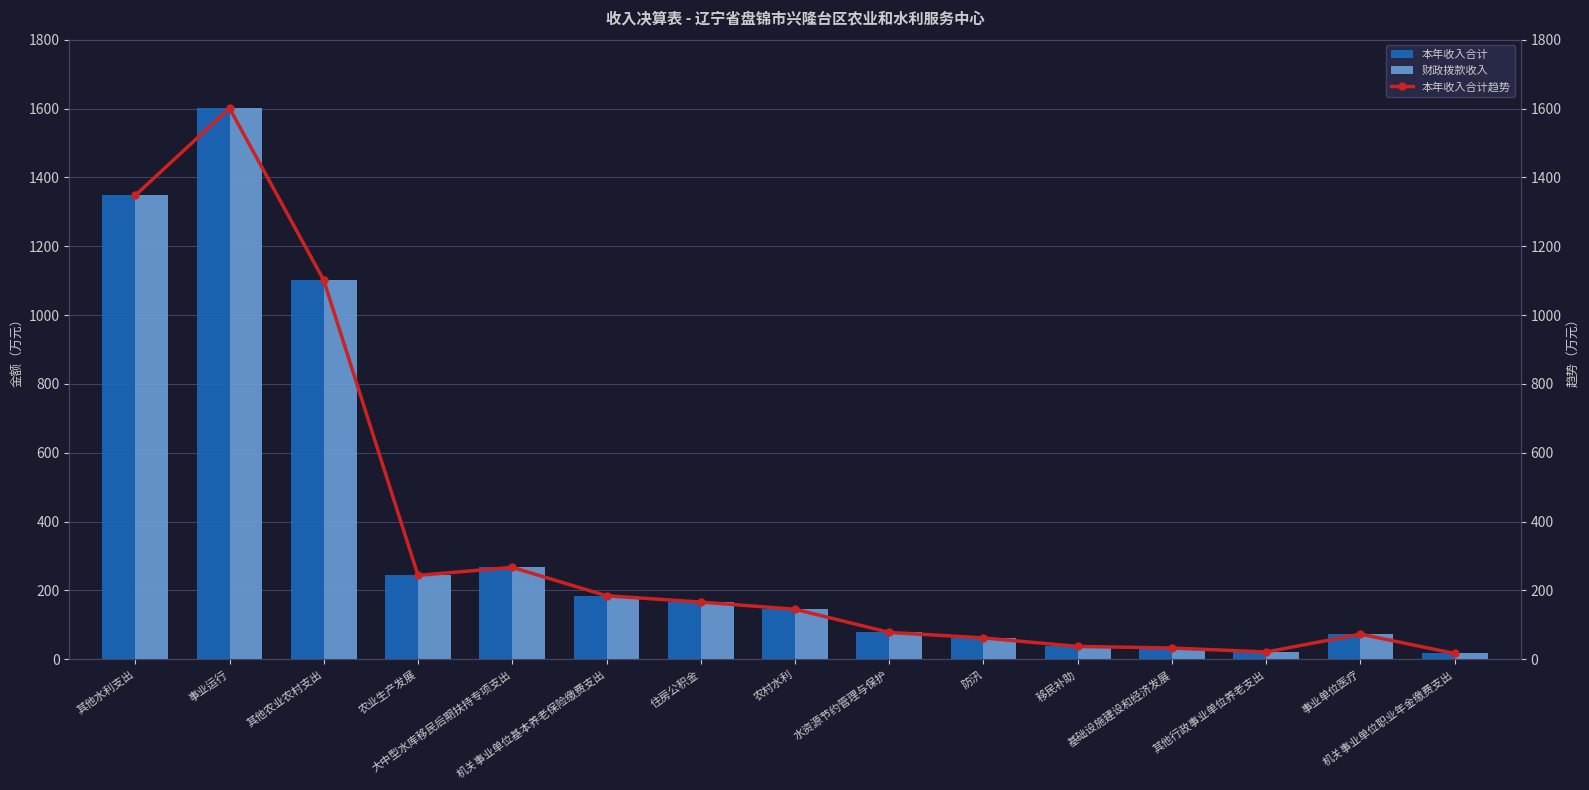

Is the value of 本年收入合计 at 事业单位医疗 greater than the value of 本年收入合计趋势 at 其他农业农村支出?

No